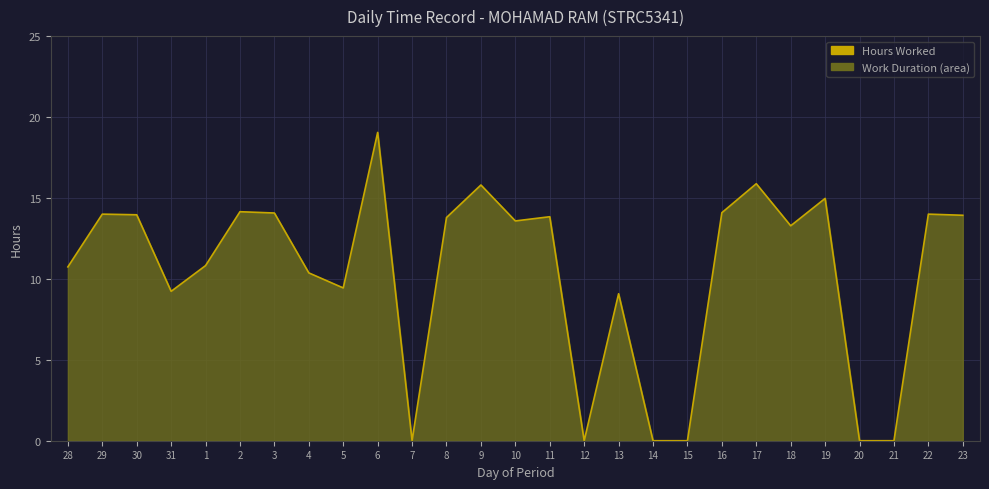

Where is the data nearest to the value 9?

13